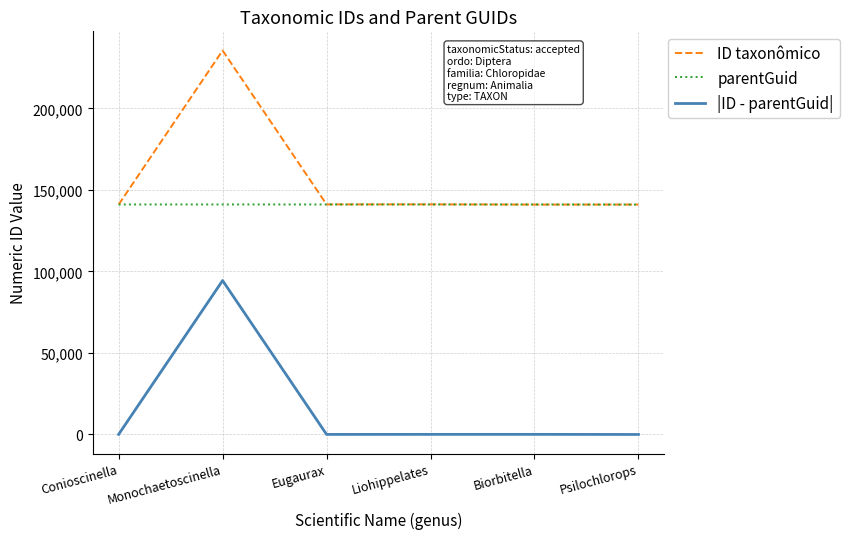

True or false: |ID - parentGuid| and parentGuid intersect in this chart.

False